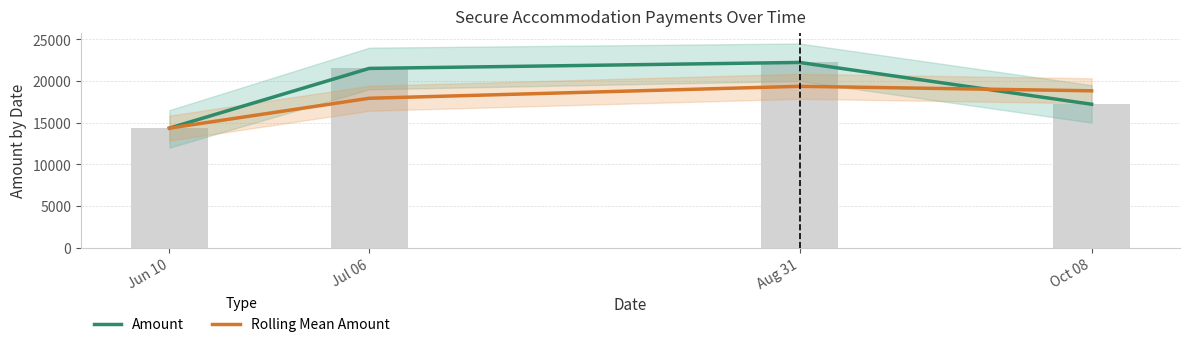

Which label corresponds to the largest value in the chart?

Aug 31